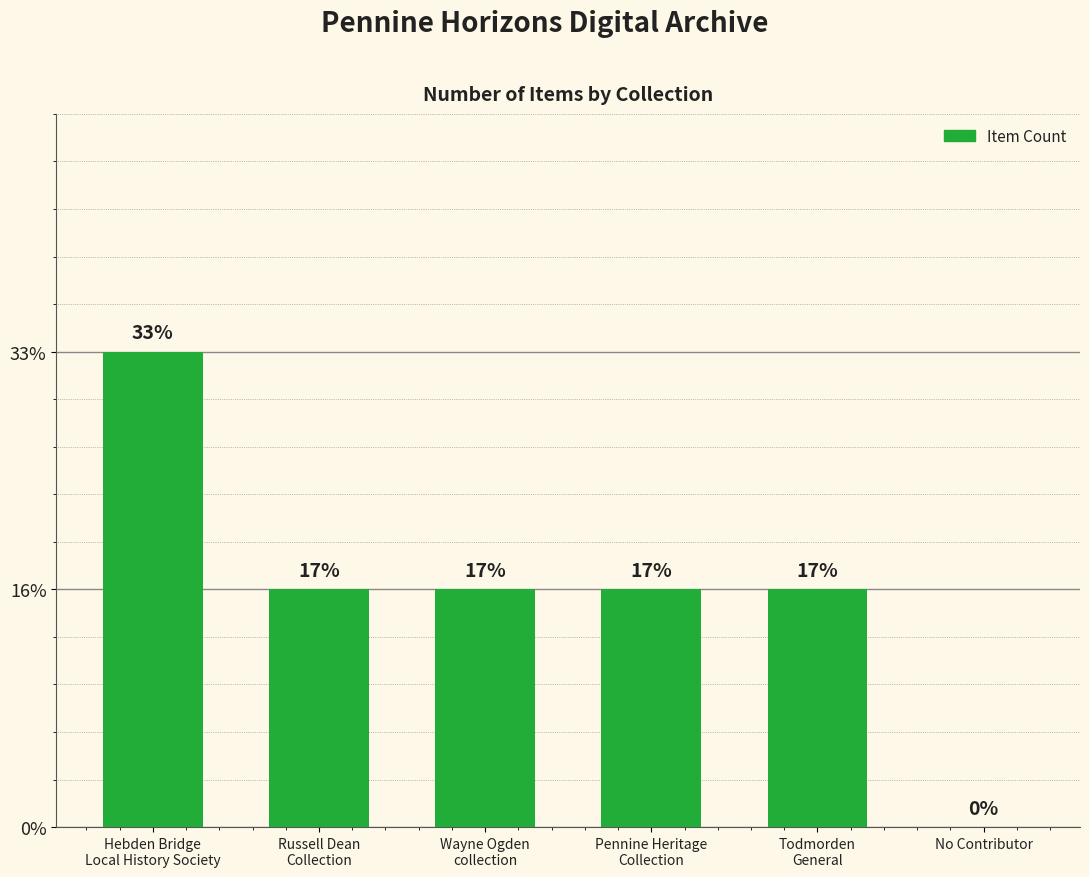

What position from the left is Hebden Bridge
Local History Society?

1